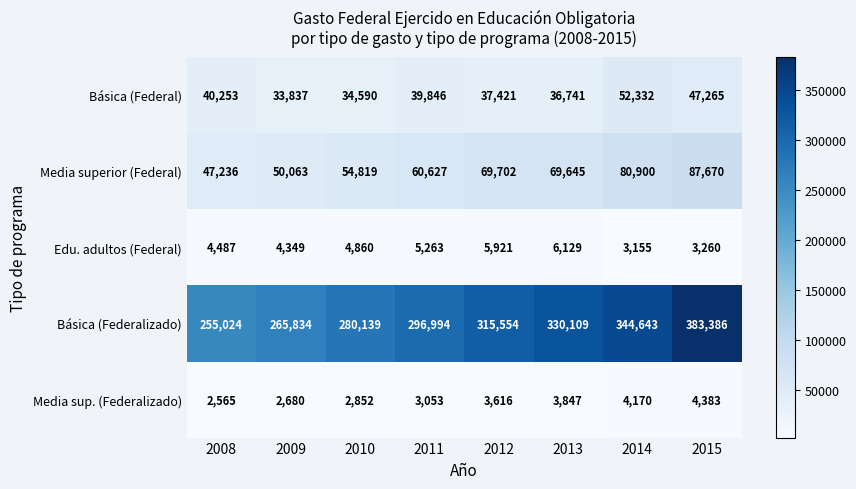

What is the difference between the maximum and minimum values in the Edu. adultos (Federal) series?

2974